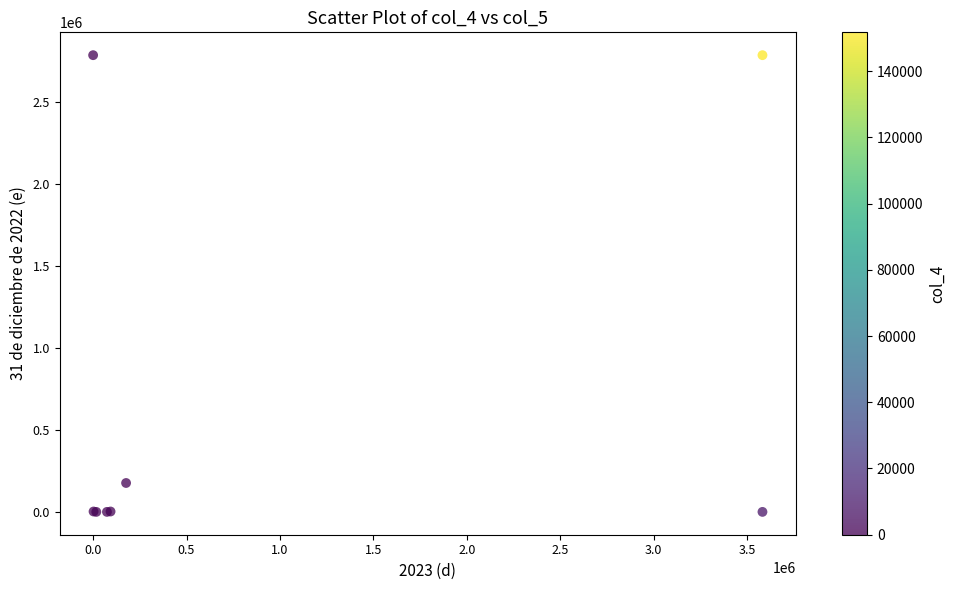

What Y value in the scatter plot is closest to 1394120?

176426.9